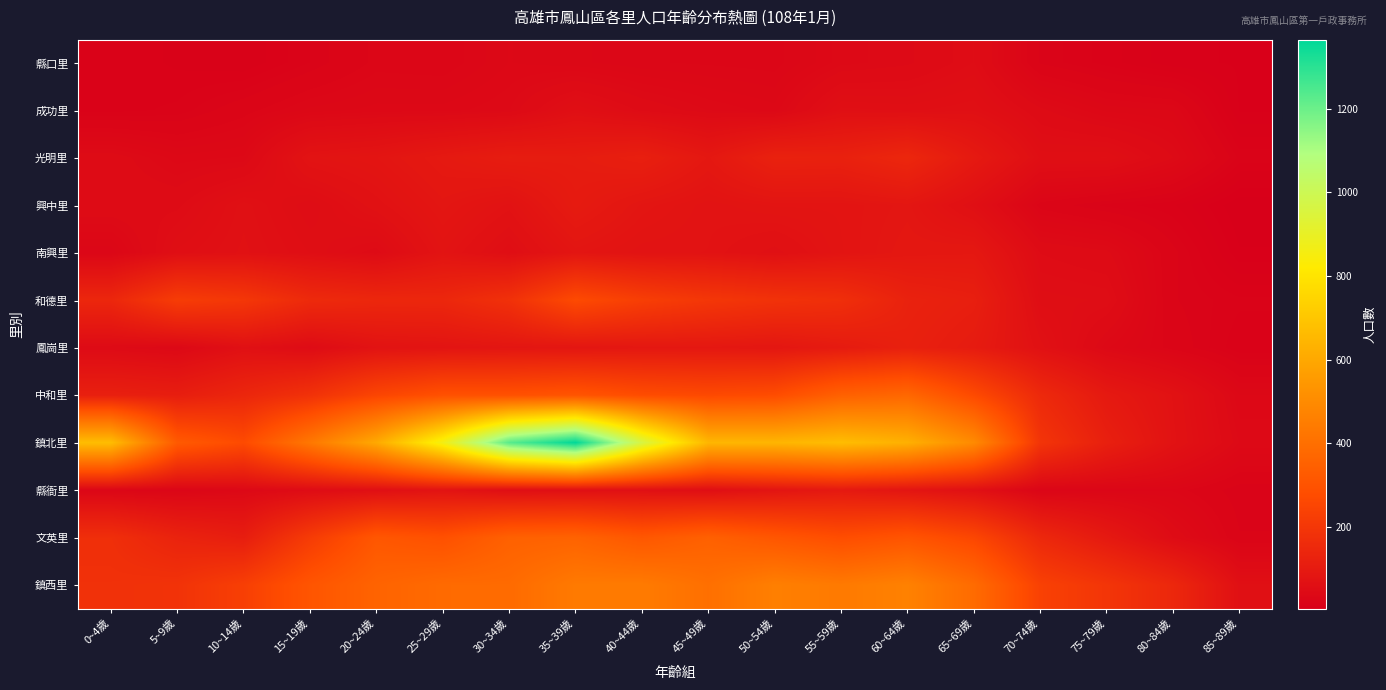

What is the minimum value shown in the chart?

4